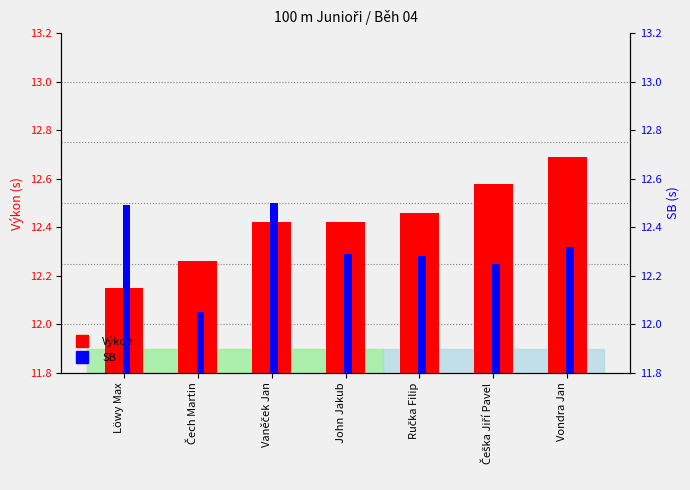

Reading right to left, extract all data points from this chart.

Výkon: Vondra Jan=12.7	Češka Jiří Pavel=12.6	Ručka Filip=12.5	John Jakub=12.4	Vaněček Jan=12.4	Čech Martin=12.3	Löwy Max=12.2
SB: Vondra Jan=12.3	Češka Jiří Pavel=12.2	Ručka Filip=12.3	John Jakub=12.3	Vaněček Jan=12.5	Čech Martin=12.1	Löwy Max=12.5